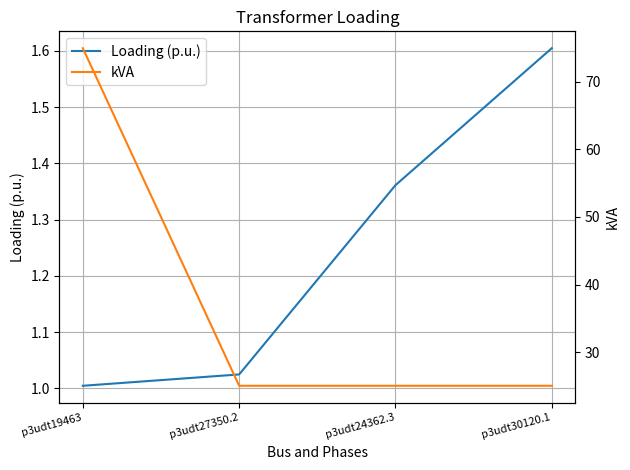

True or false: kVA has more than 0 interior local peaks.

False